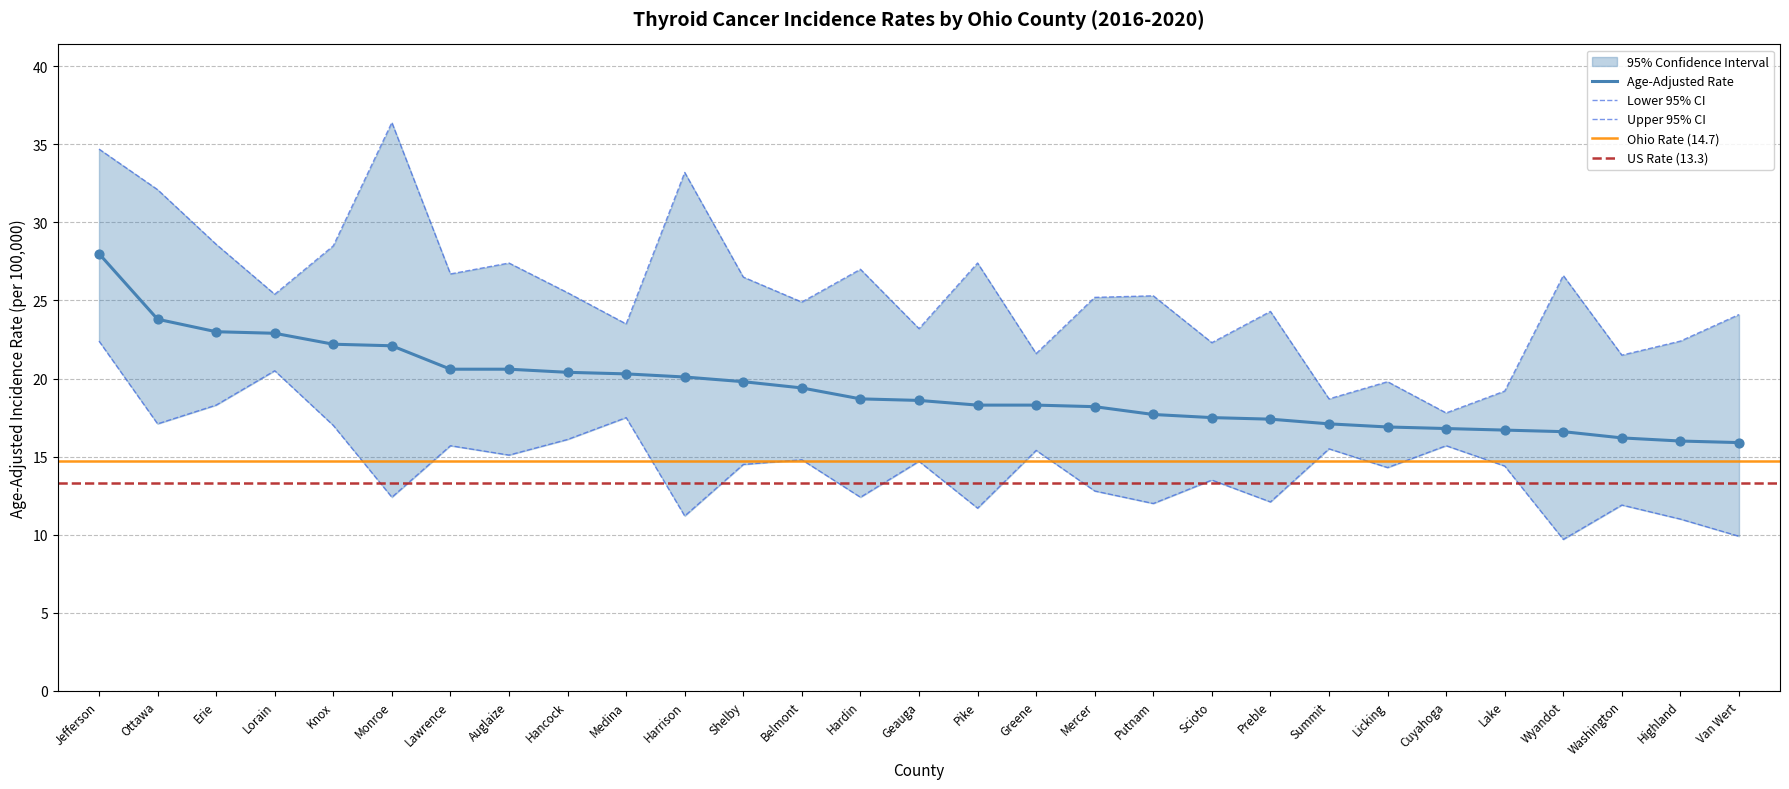

Which series has the widest spread of Y values?

Upper CI